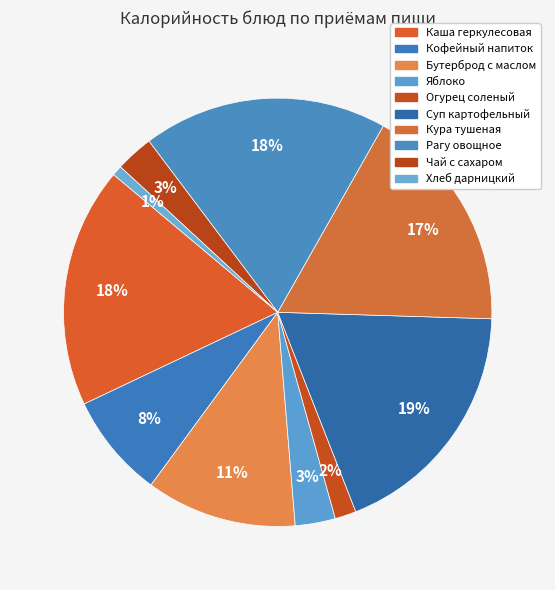

Is the sum of Суп картофельный and Бутерброд с маслом greater than half?

No